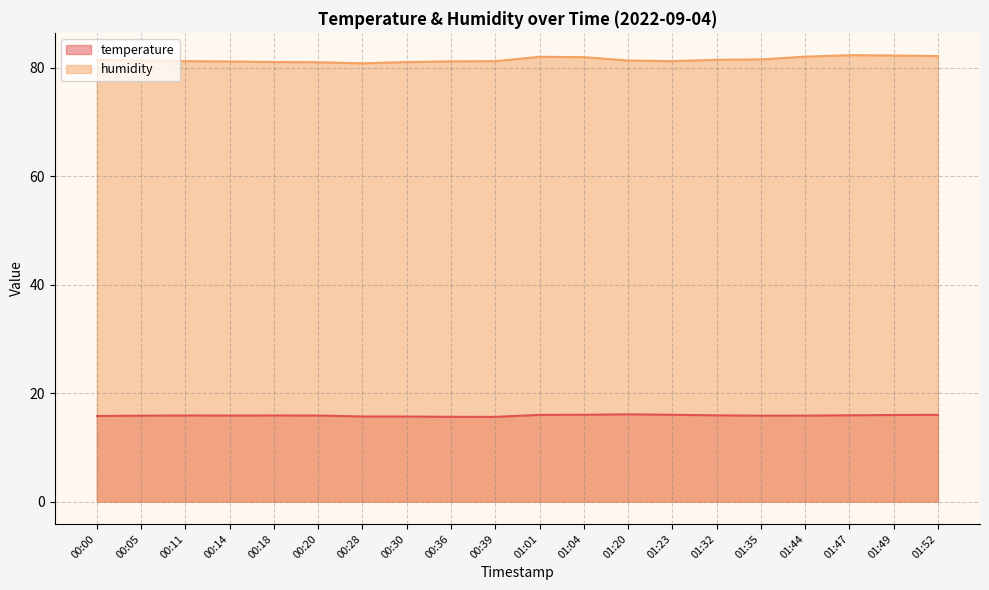

True or false: humidity has a value of 142.5 at 01:52.

False